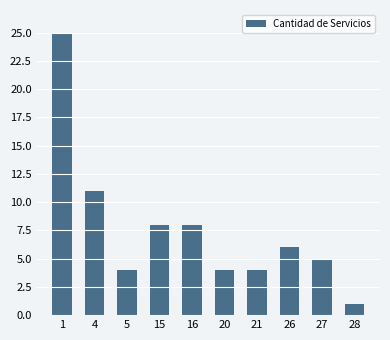

What is the greatest value displayed?

25